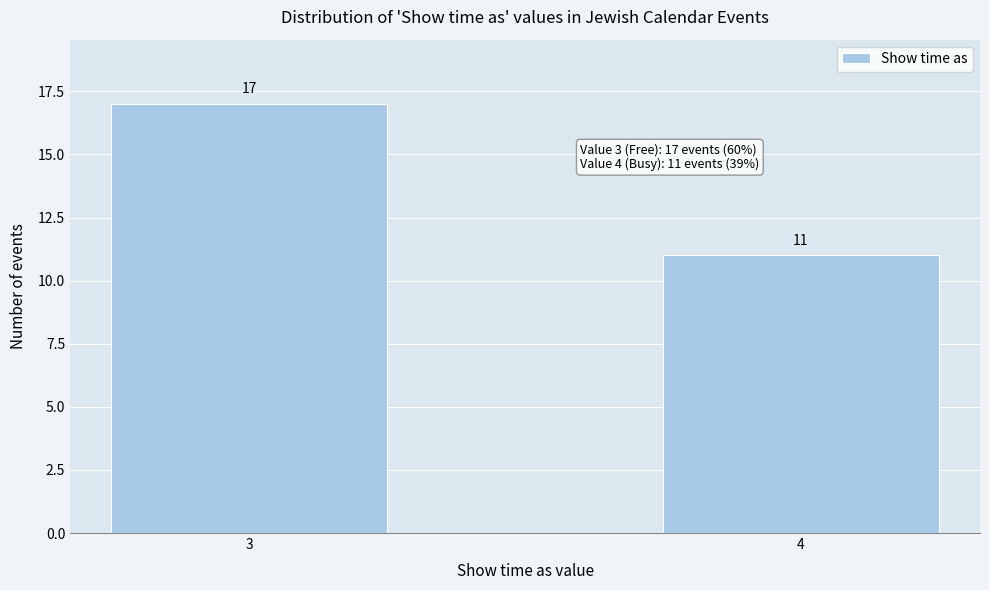

Reading left to right, list all the values displayed in this chart.

17	11